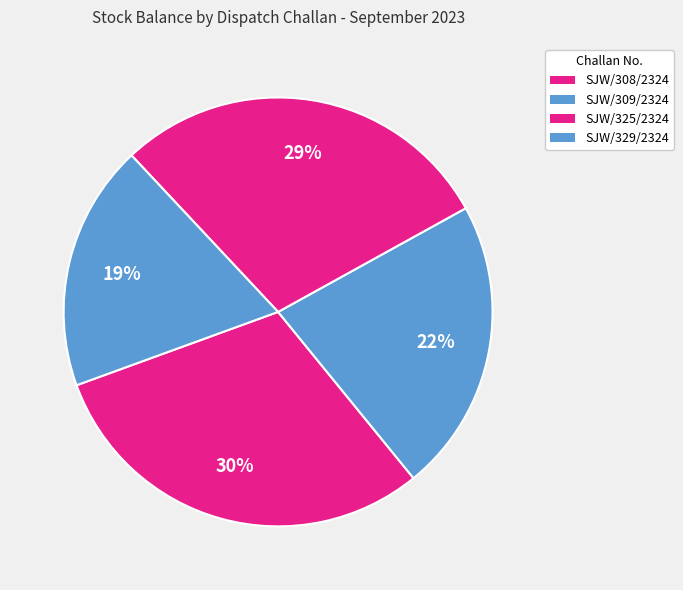

Rank the categories by value from lowest to highest.

SJW/329/2324, SJW/309/2324, SJW/325/2324, SJW/308/2324